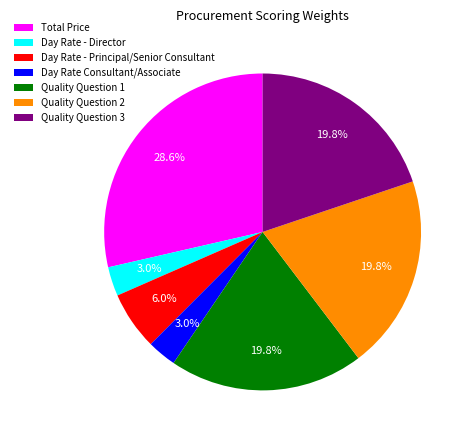

To the nearest percent, what is the average slice percentage?

14%